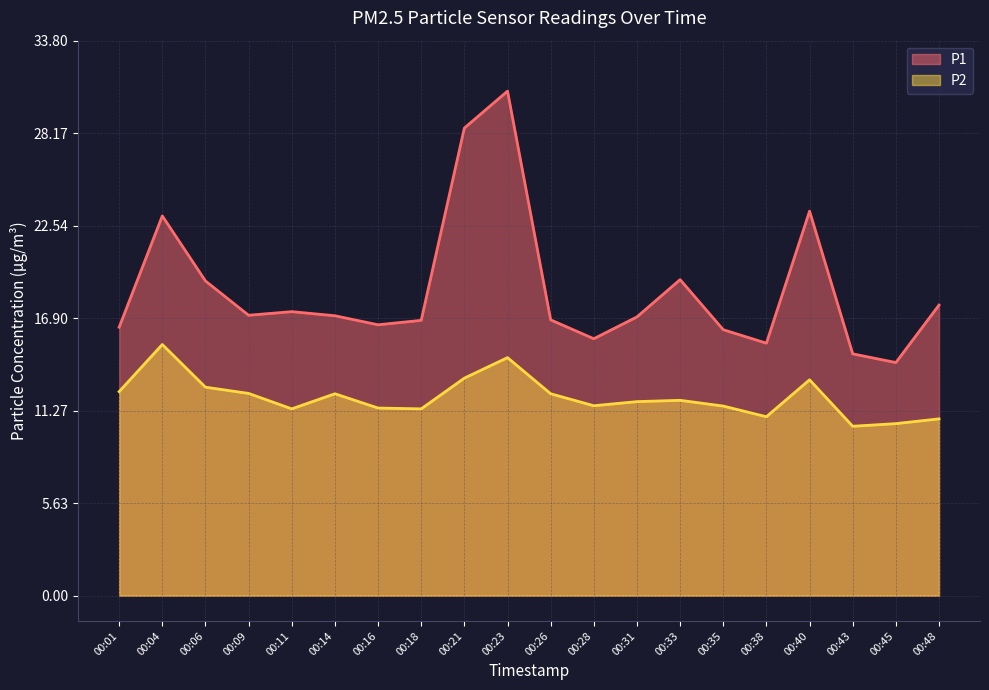

What is the minimum value shown in the chart?

10.3